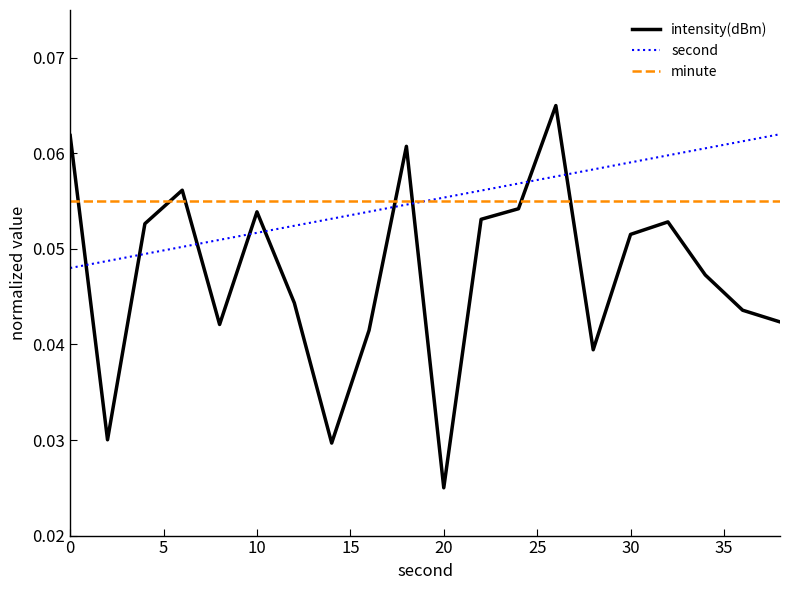

What is the sum of all minute values?

1.1